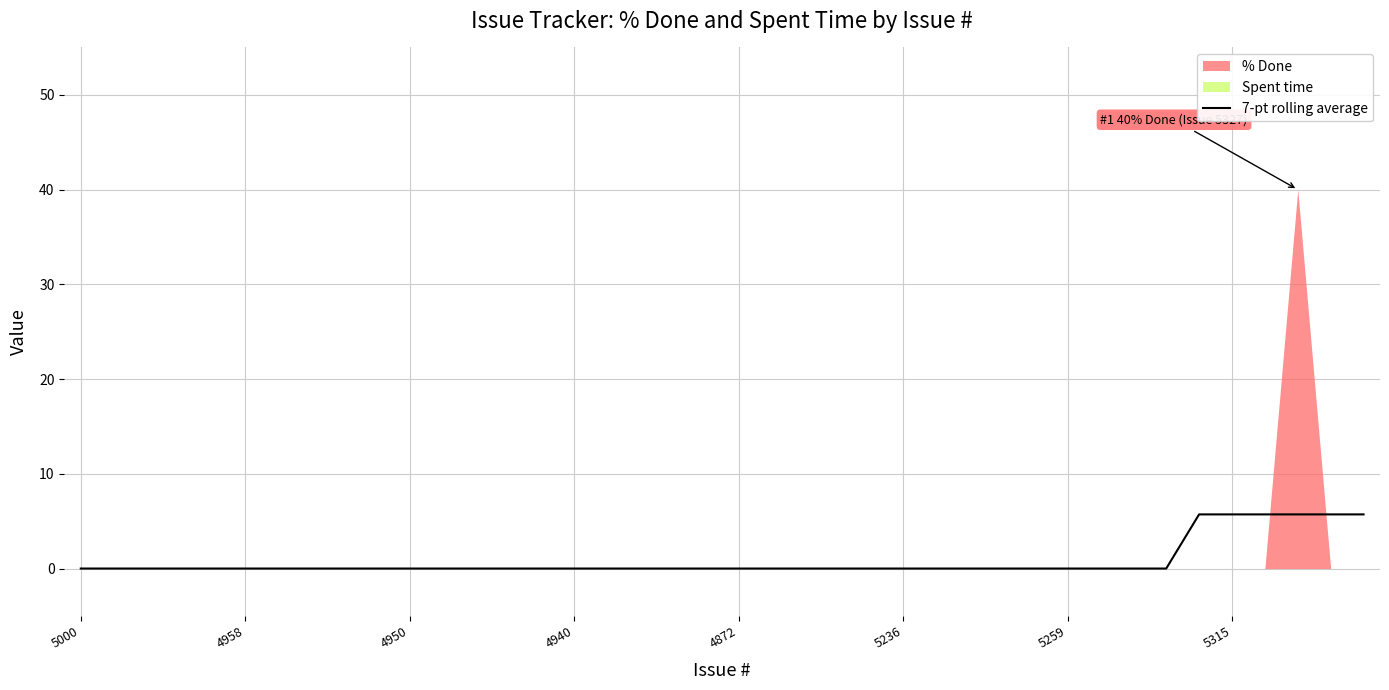

The 7-pt rolling average series shows 0.0 at 5259. True or false?

True